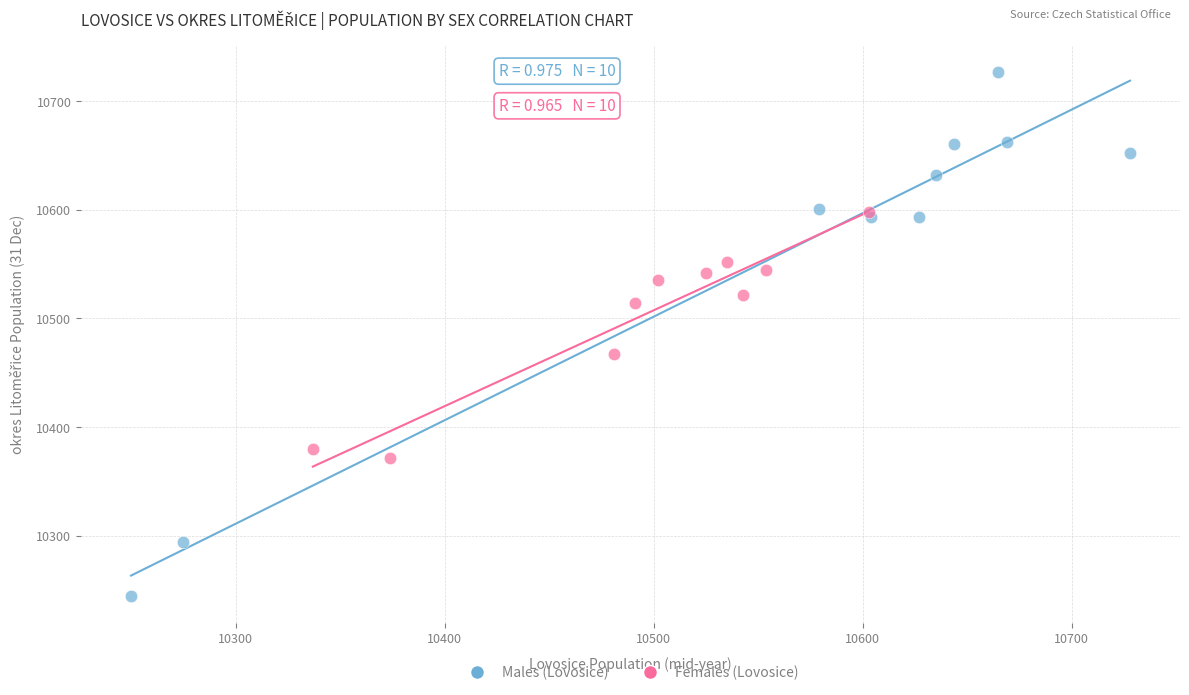

Which series reaches the maximum Y coordinate?

Males (Lovosice)